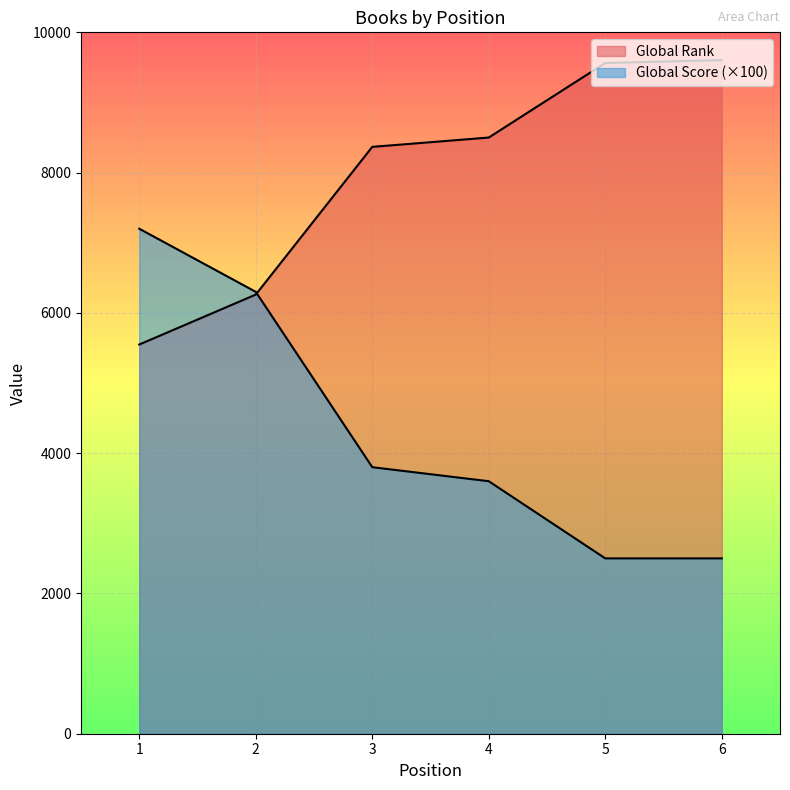

What are all the series names shown in the legend?

Global Rank, Global Score